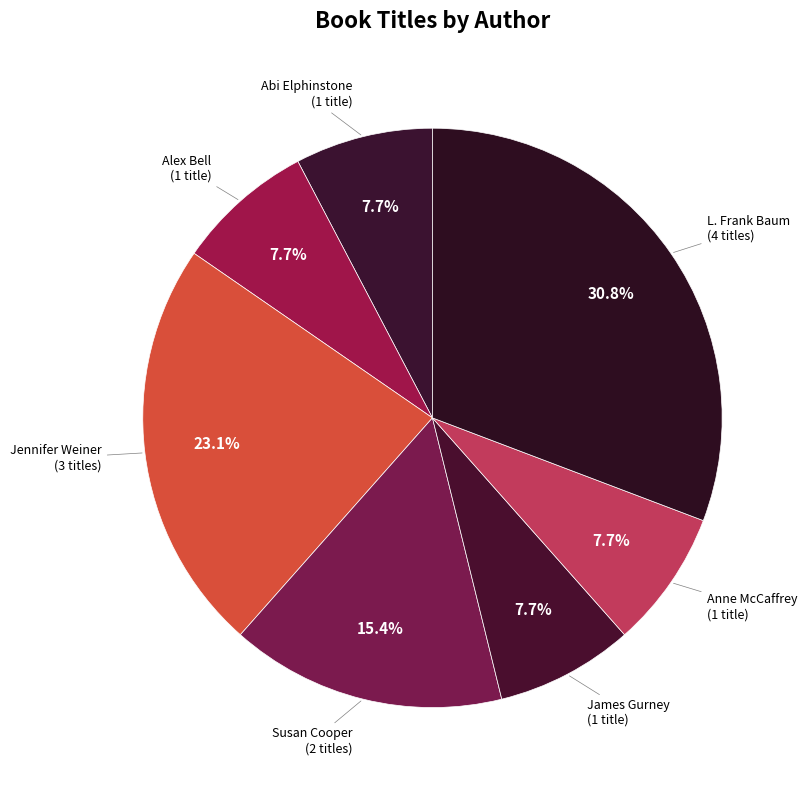

How many slices are in this pie chart?

7